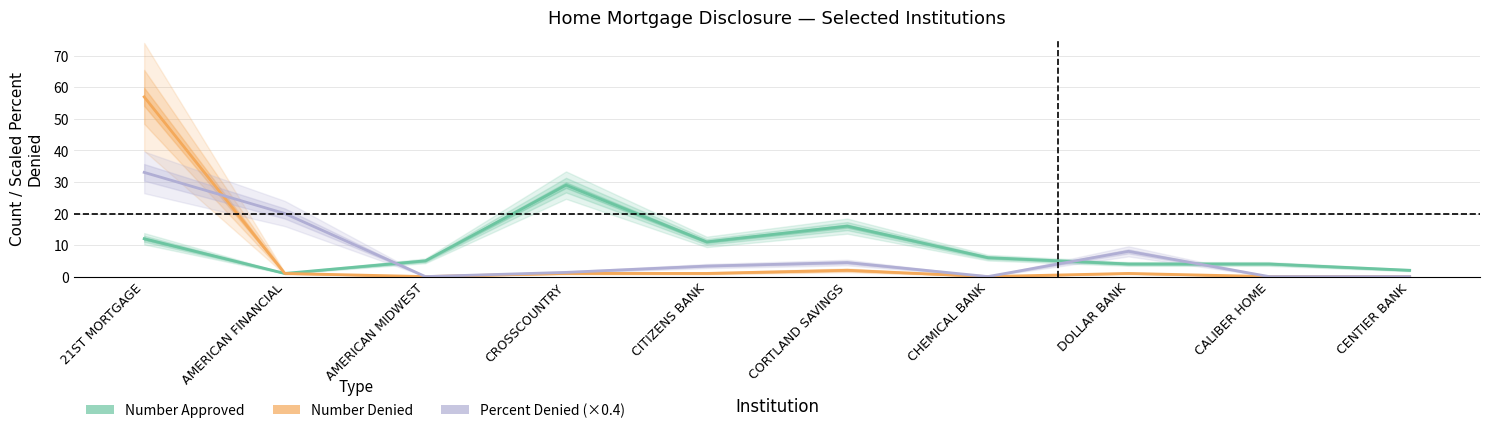

Where is the first local minimum for Percent Denied (×0.4)?

AMERICAN MIDWEST